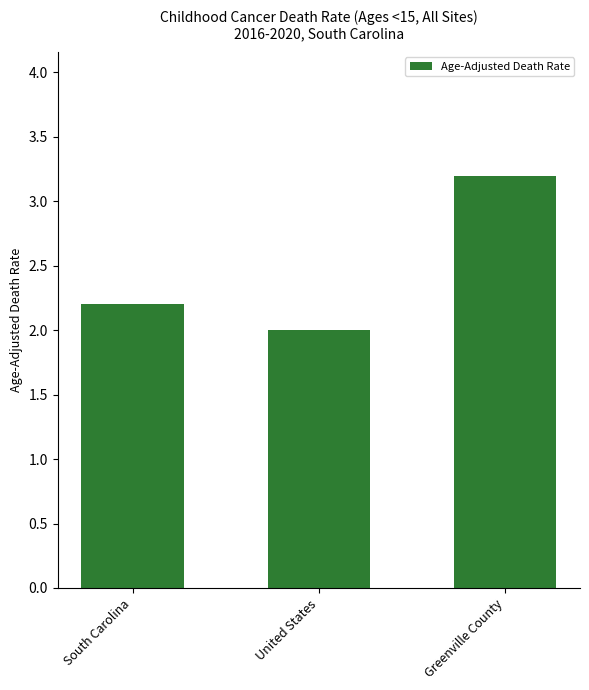

Are the bars grouped side by side (vs. stacked)?

No